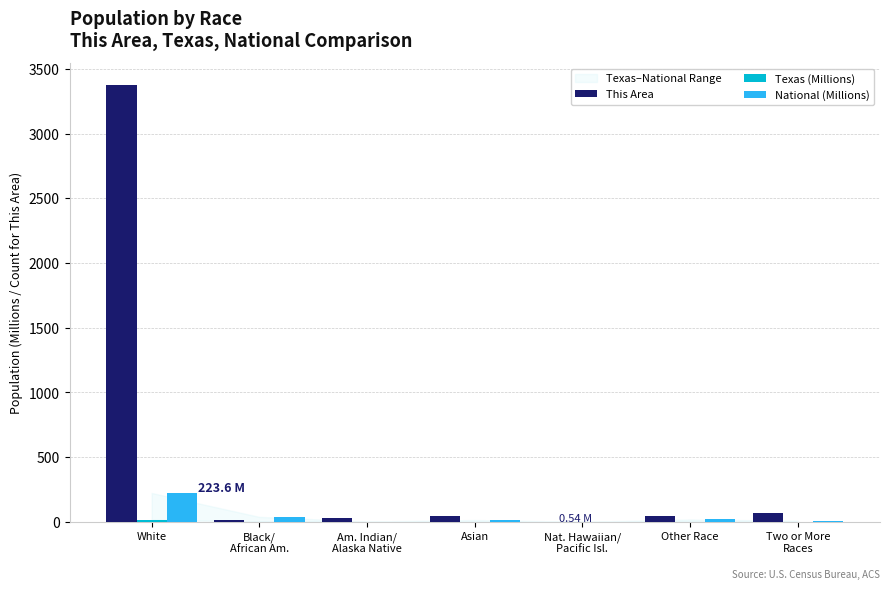

Which series has the largest total across all categories?

This Area